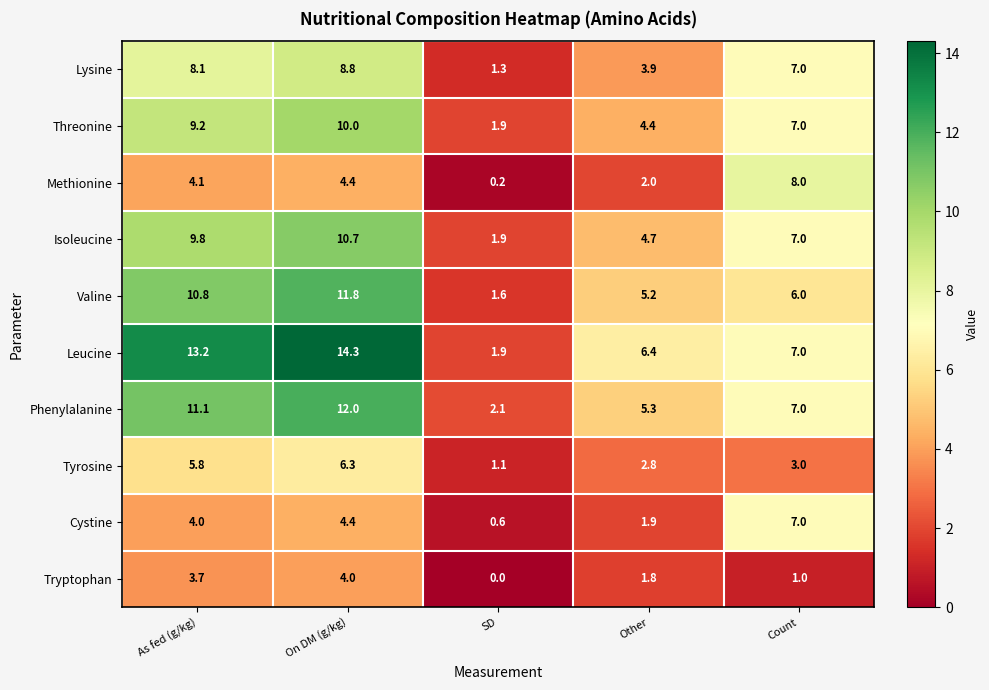

How many data points in Valine are less than 6?

2